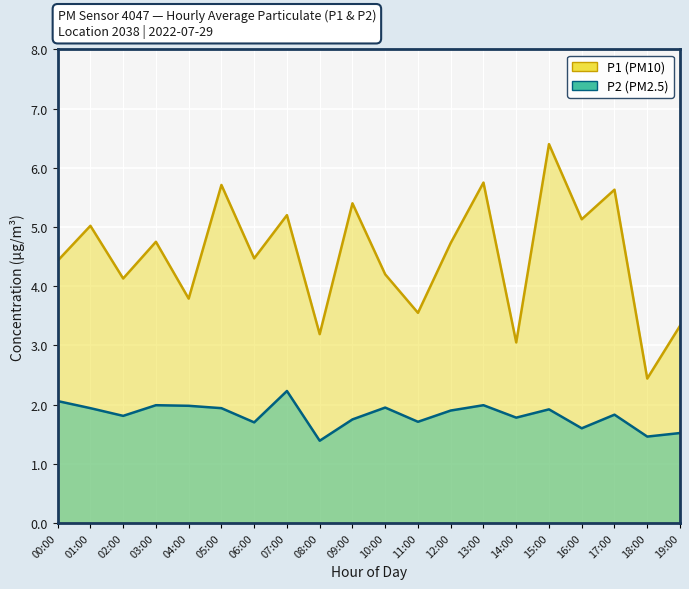

True or false: P1 and P2 intersect in this chart.

False